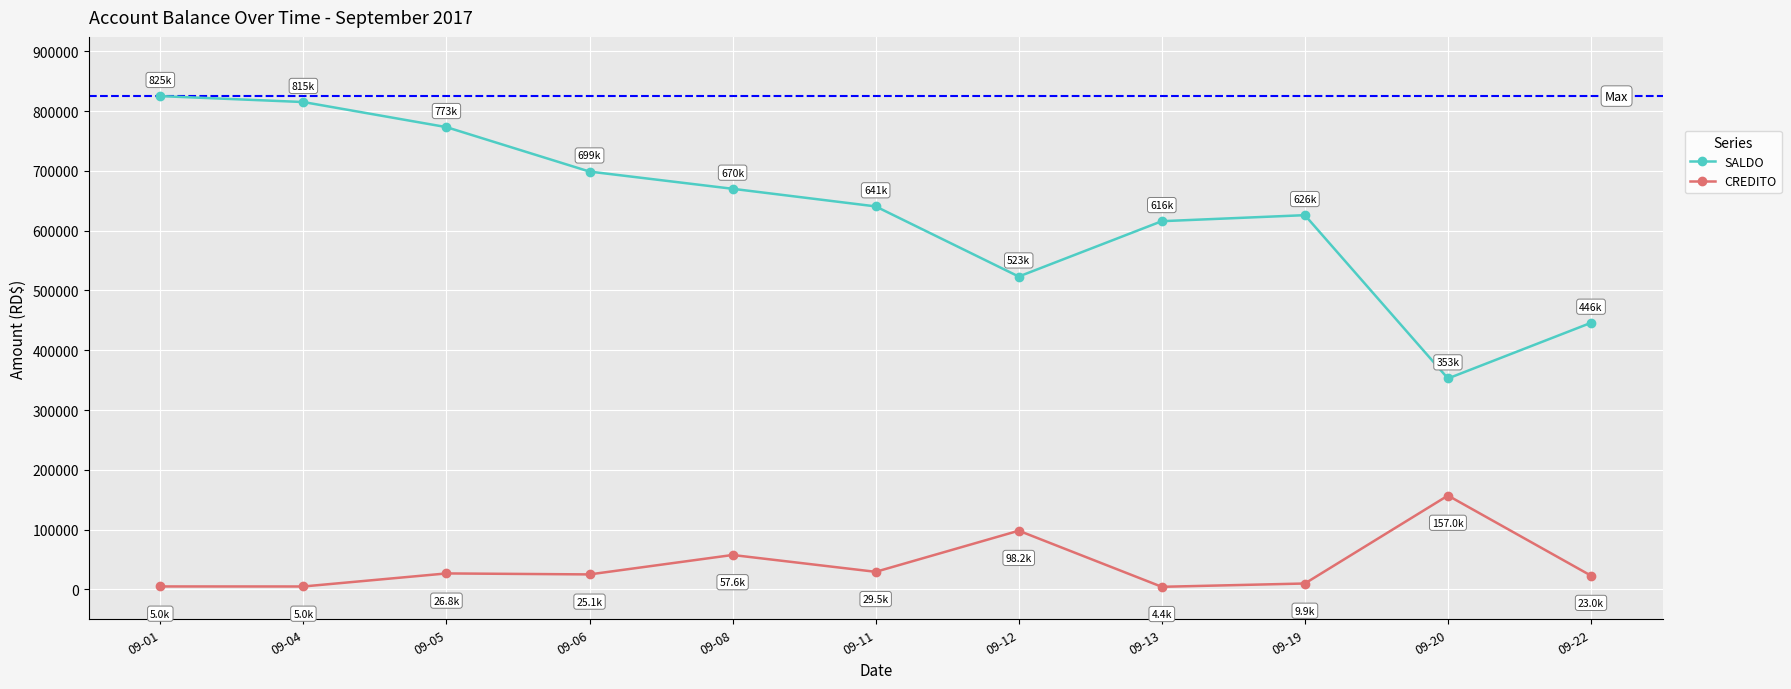

What is the value of the CREDITO point at the 1st from the left?

5000.0